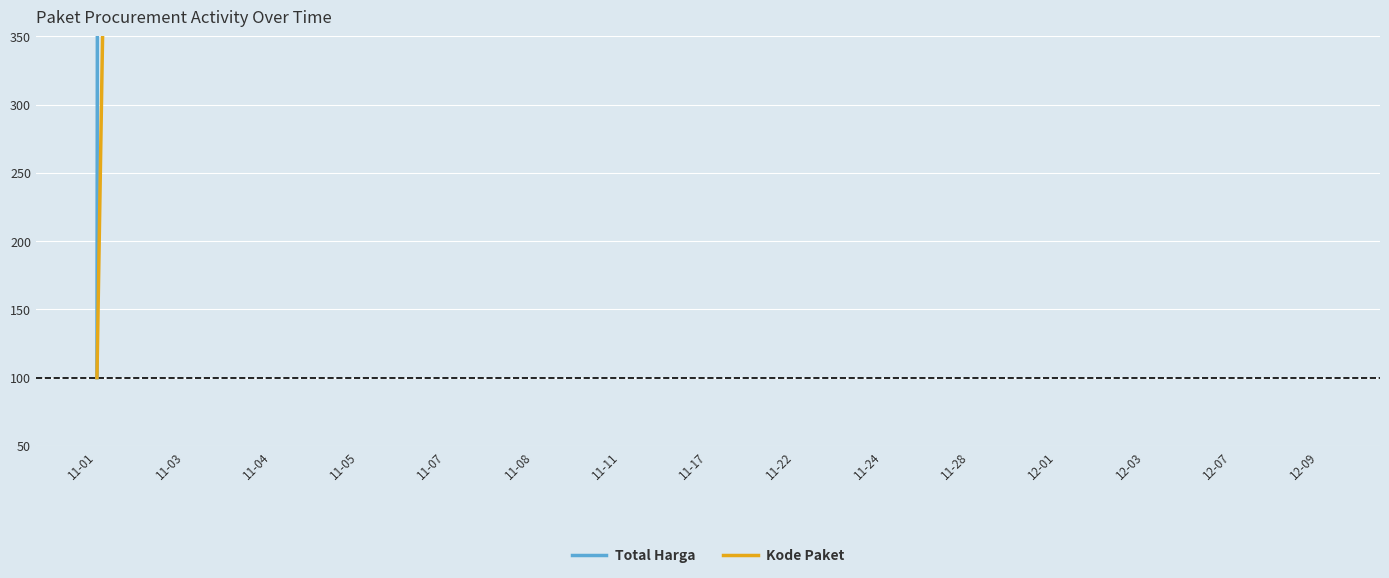

Rank the series by their maximum value, from highest to lowest.

Total Harga, Kode Paket